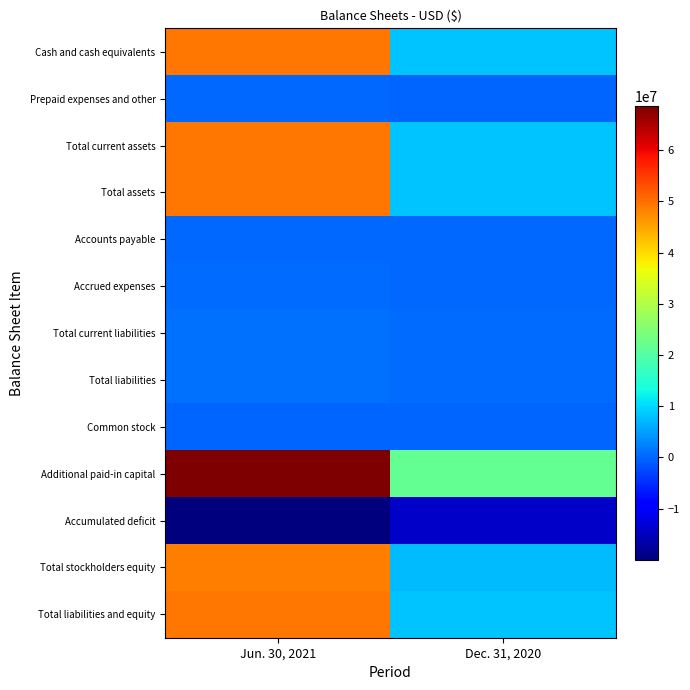

Which series changed the most between Jun. 30, 2021 and Dec. 31, 2020?

Additional paid-in capital